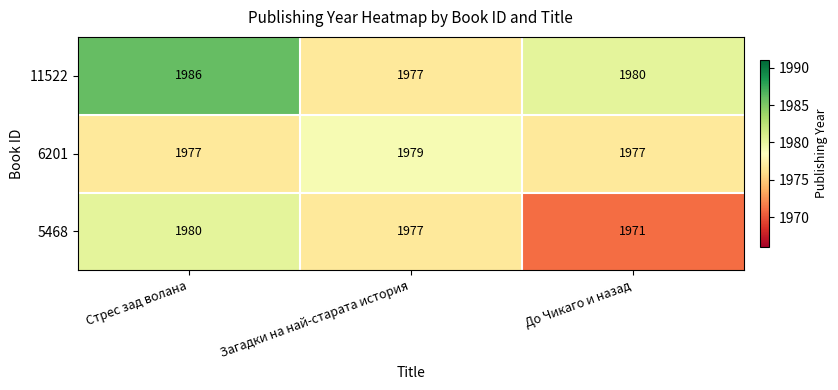

What is the total value across all series at Загадки на най-старата история?

5933